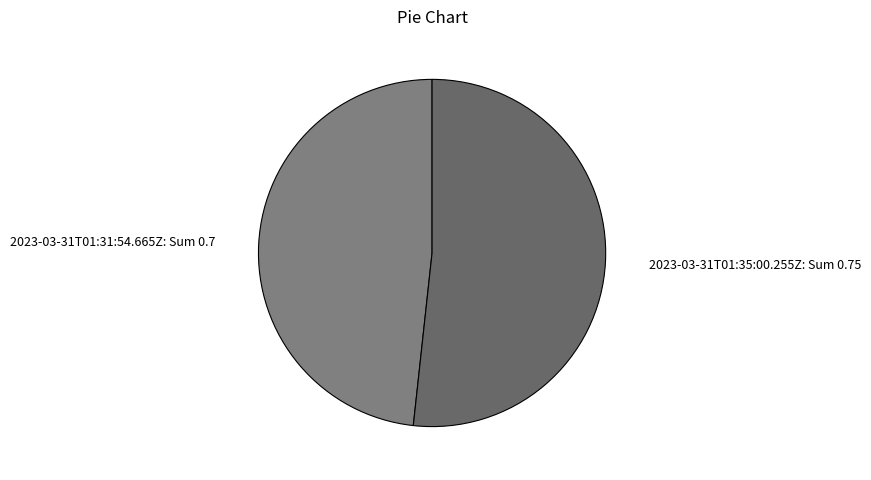

How many slices are in this pie chart?

2